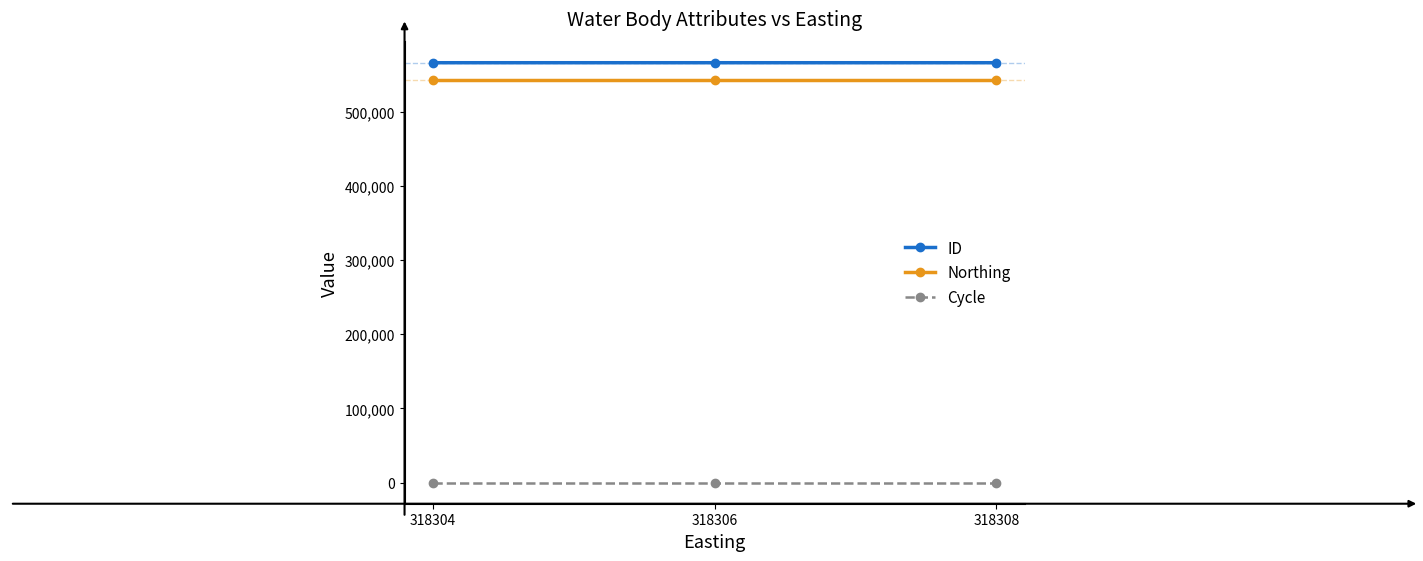

What is the difference between the second highest and minimum values in the ID series?

2